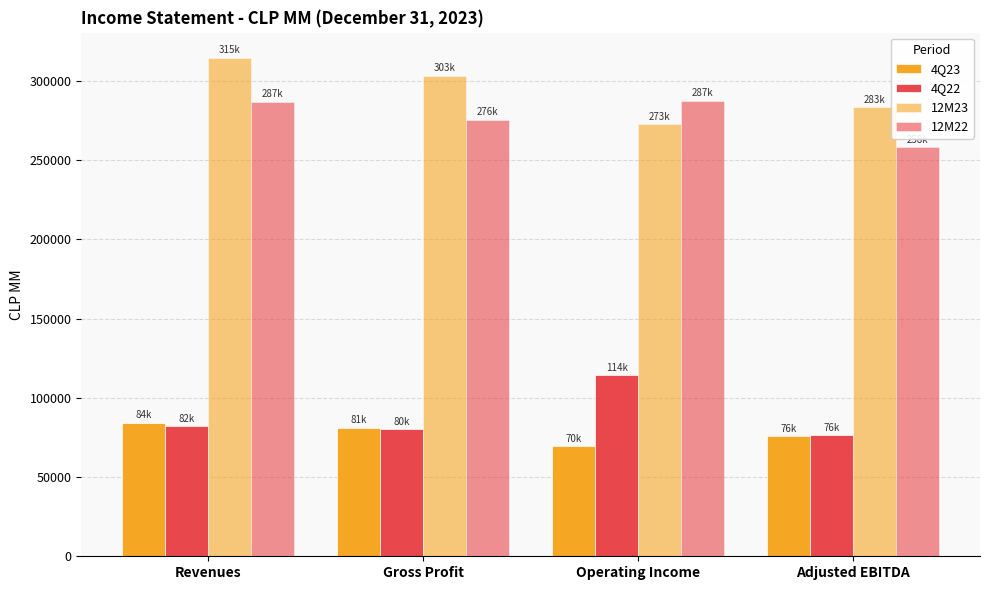

Which series changed the most between Revenues and Operating Income?

12M23